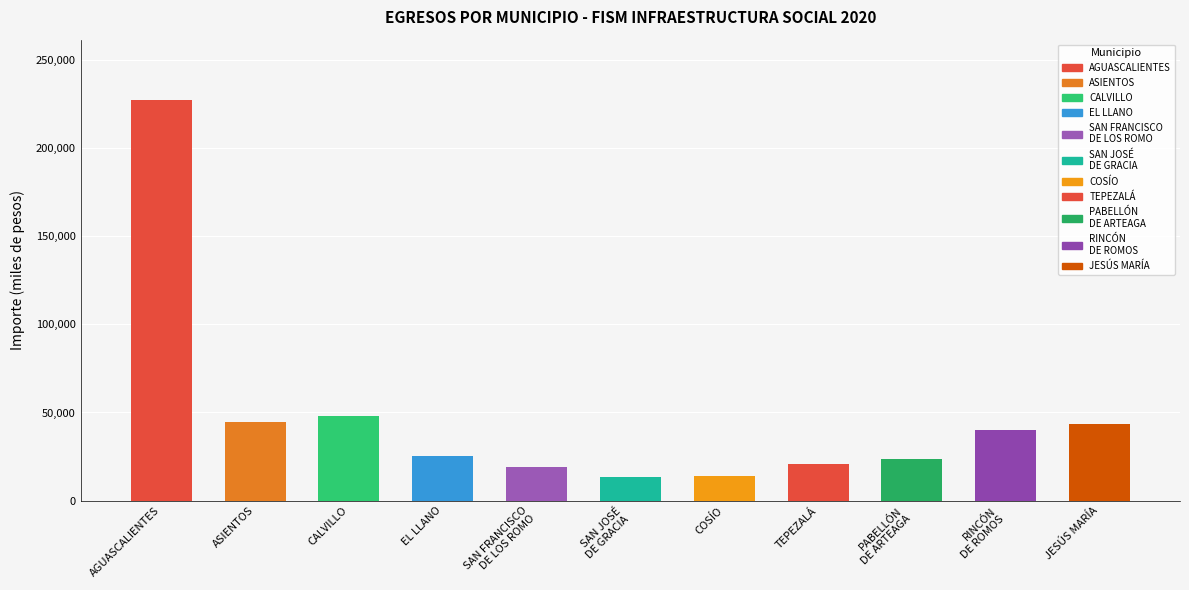

What is the difference between the maximum and minimum values?

213962.3